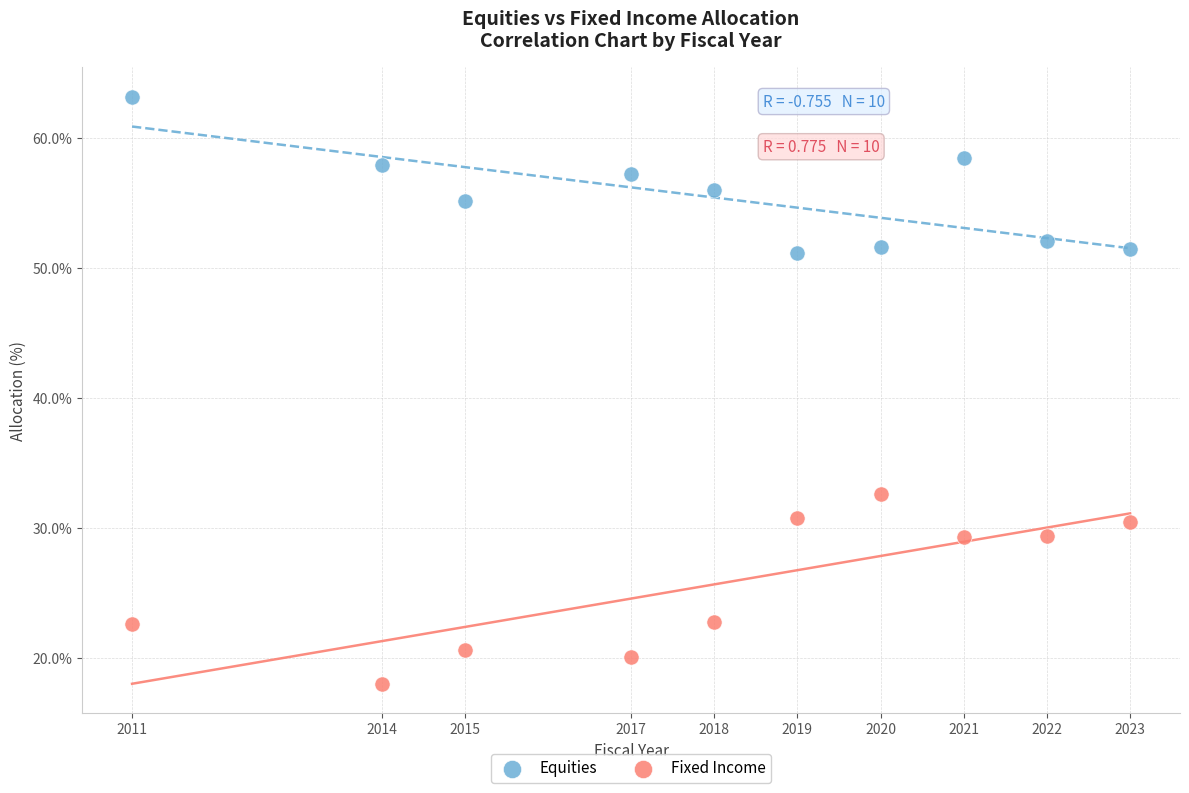

What is the X range (max minus min) for the scatter plot?

12.0